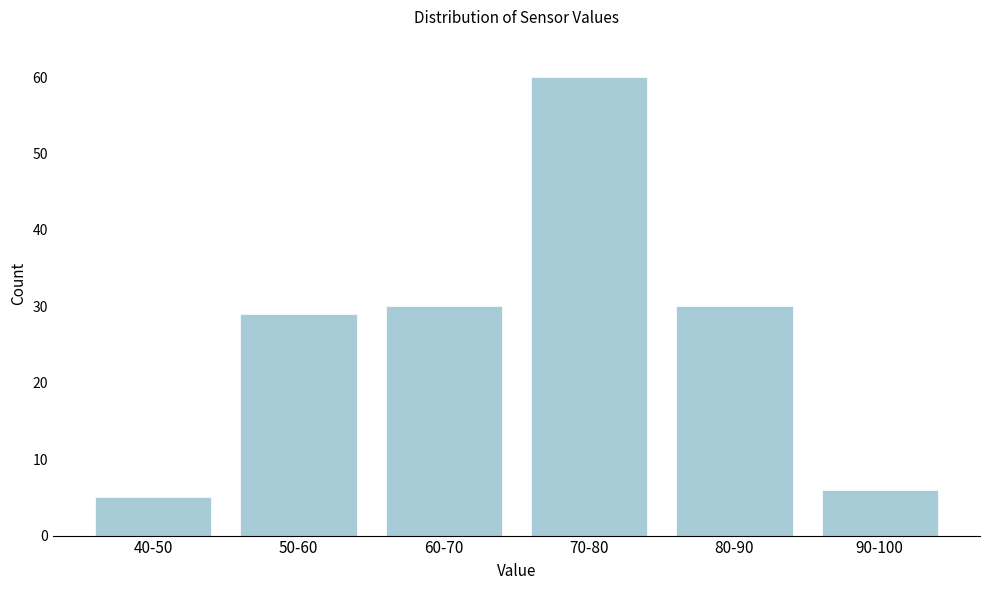

Reading left to right, transcribe all the data shown in this chart.

5	29	30	60	30	6